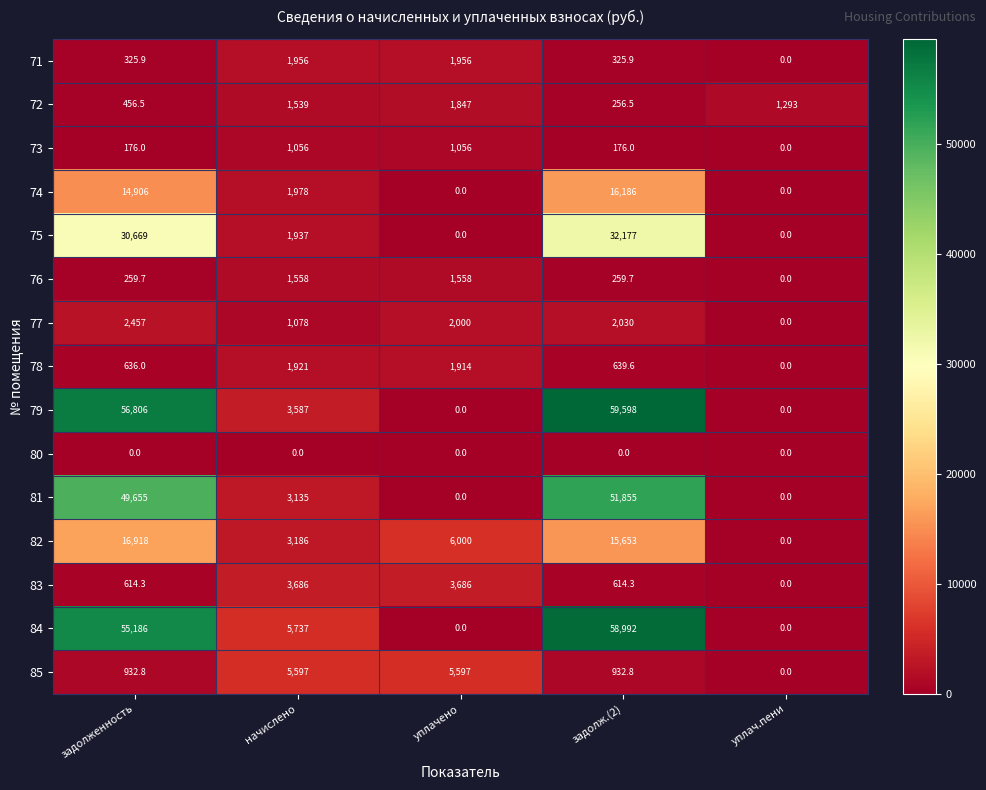

What is the greatest value displayed?

59598.0